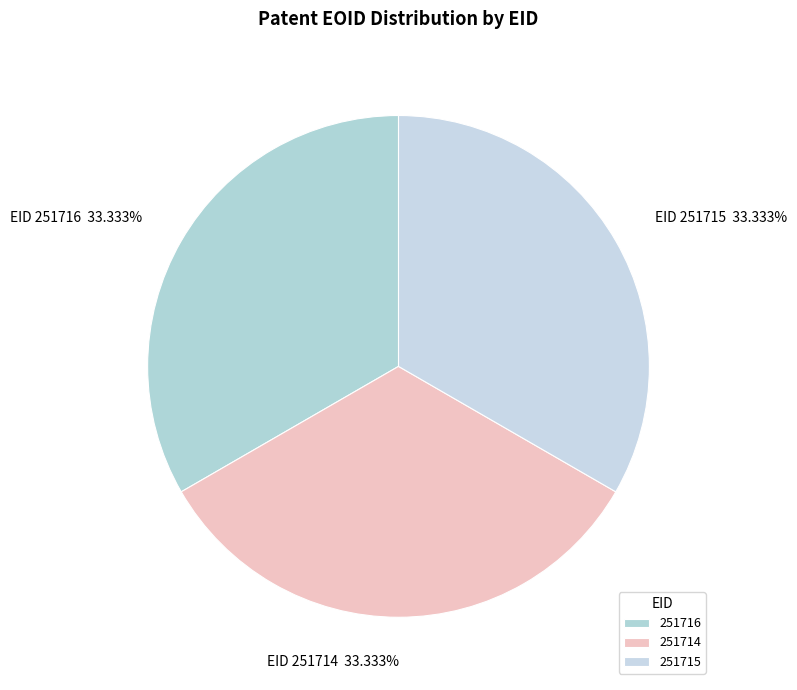

What percentage do 251716 and 251715 together represent?

66.7%